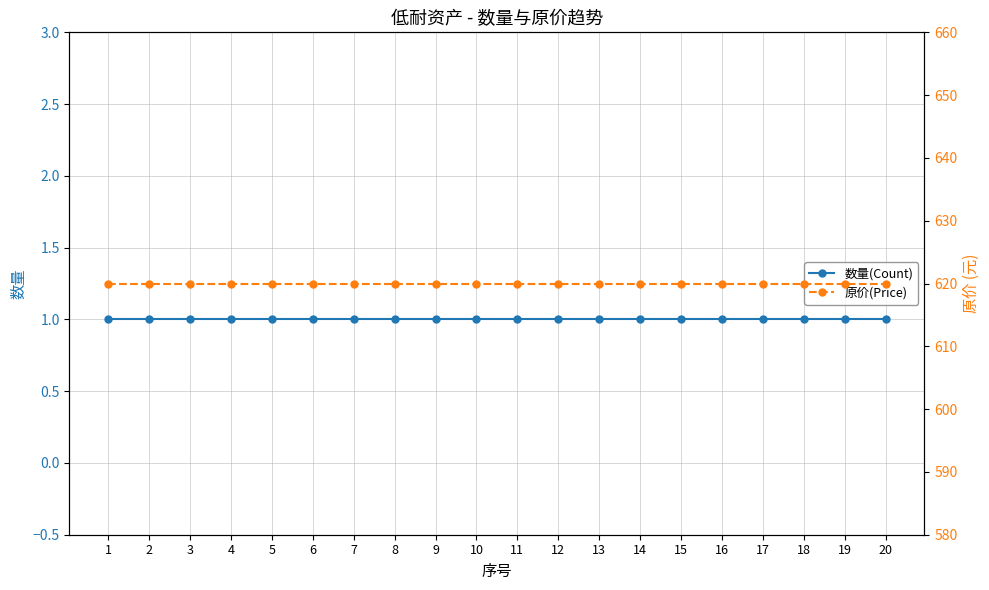

Is it true that 原价(Price) equals 620 at 9?

True